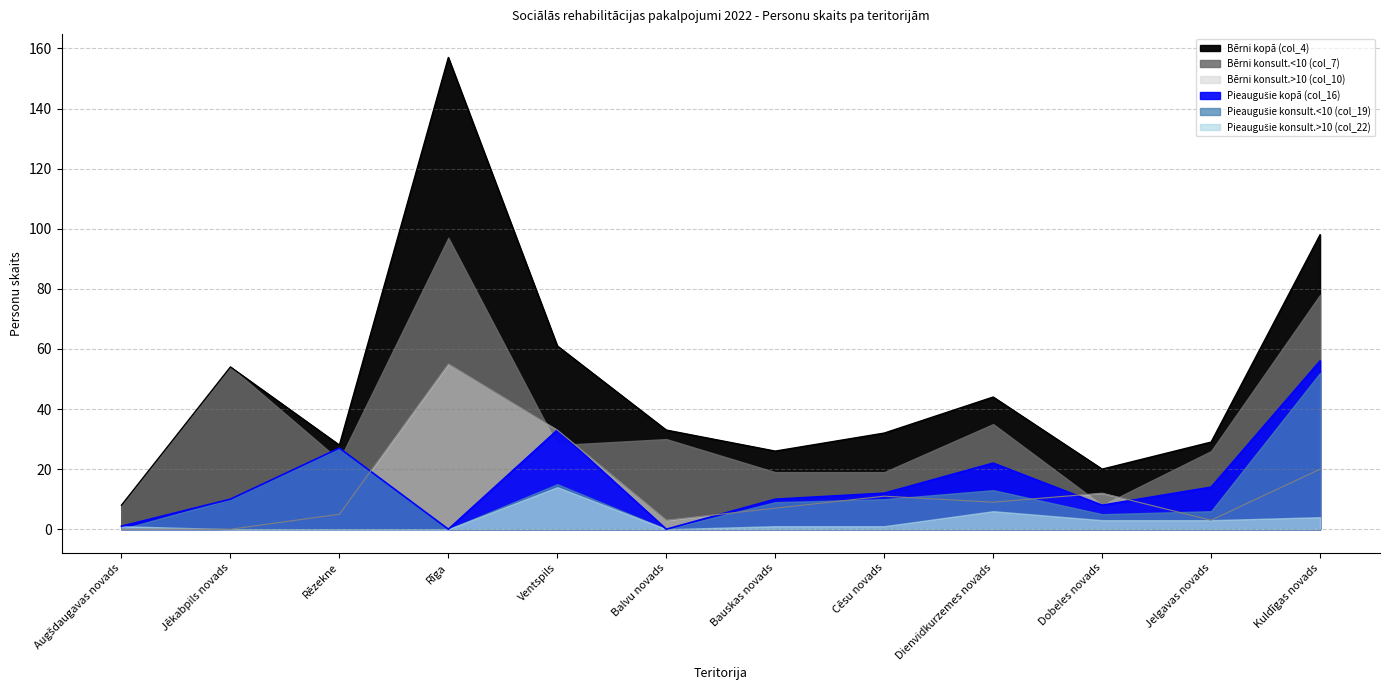

Which category has the highest value across all series?

Rīga